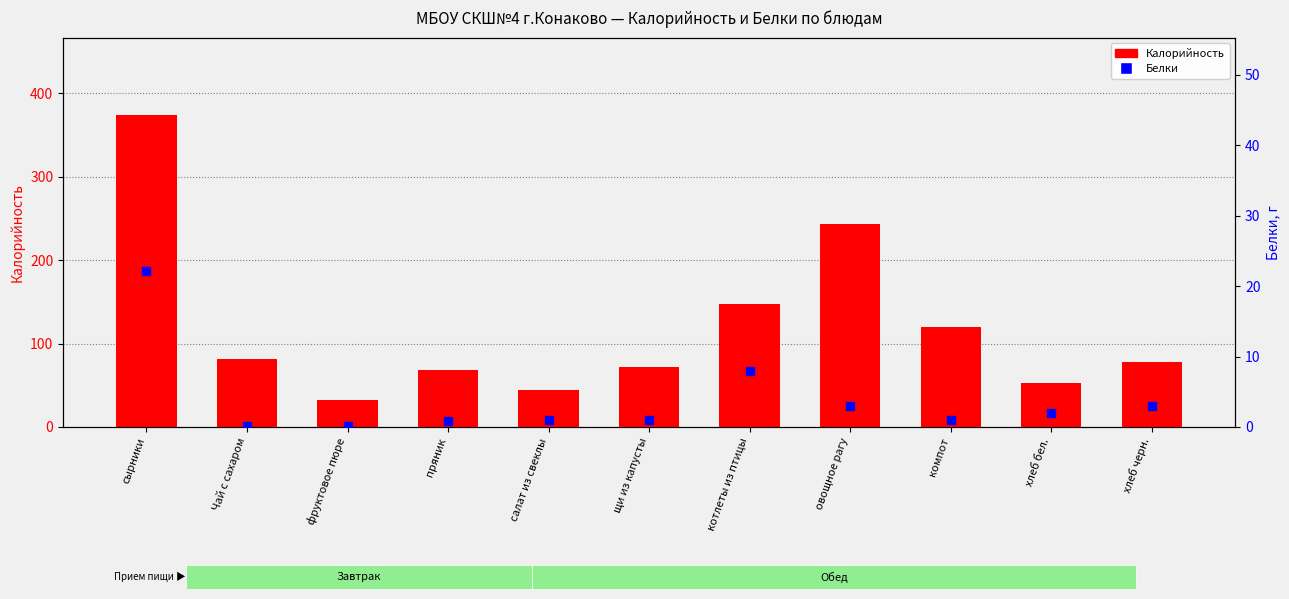

List the series in order of their overall mean, highest first.

Калорийность, Белки